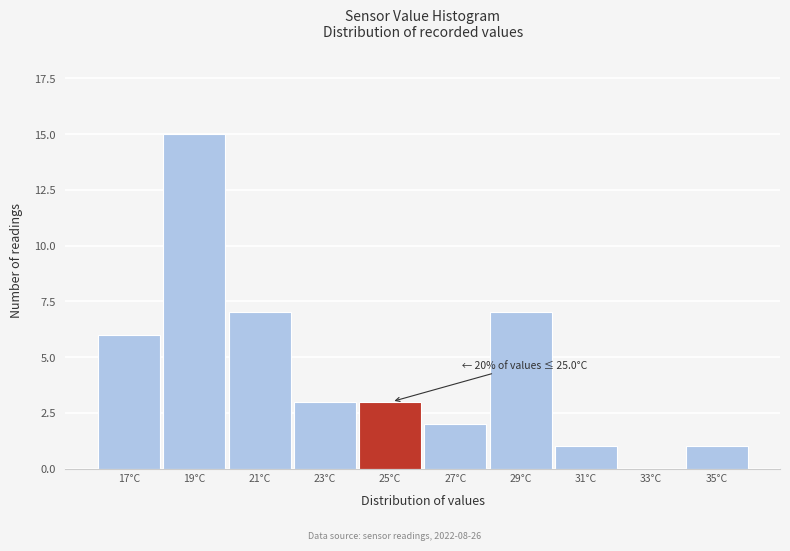

Reading left to right, extract all data points from this chart.

17°C=6	19°C=15	21°C=7	23°C=3	25°C=3	27°C=2	29°C=7	31°C=1	33°C=0	35°C=1